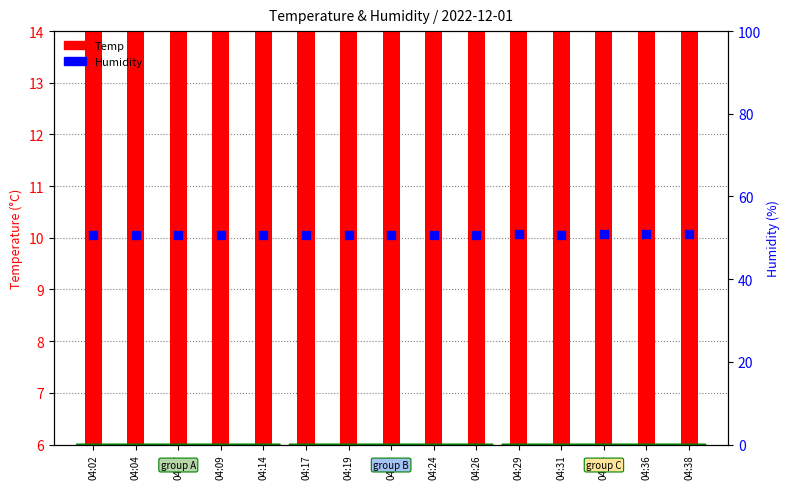

Which series has the widest spread of Y values?

Temp